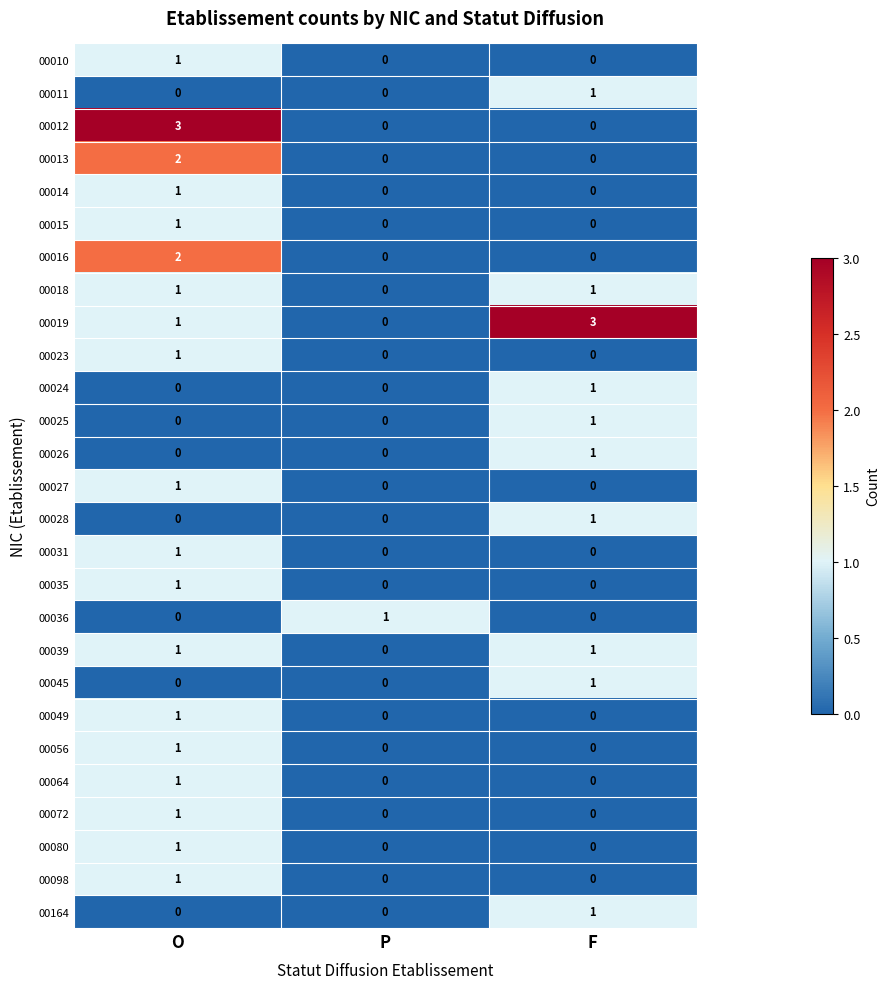

How many data points does each series have?

3